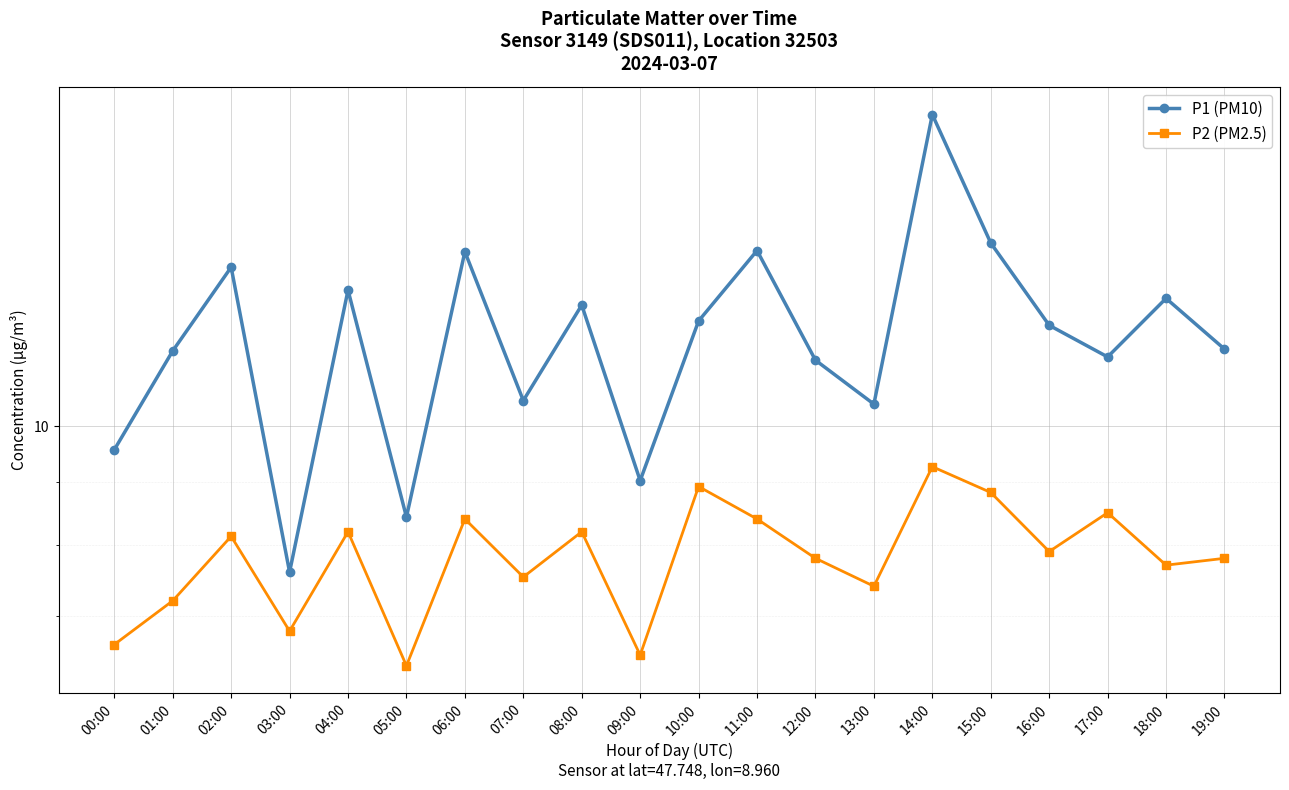

Which series changed the most between 00:00 and 06:00?

P1 (PM10)